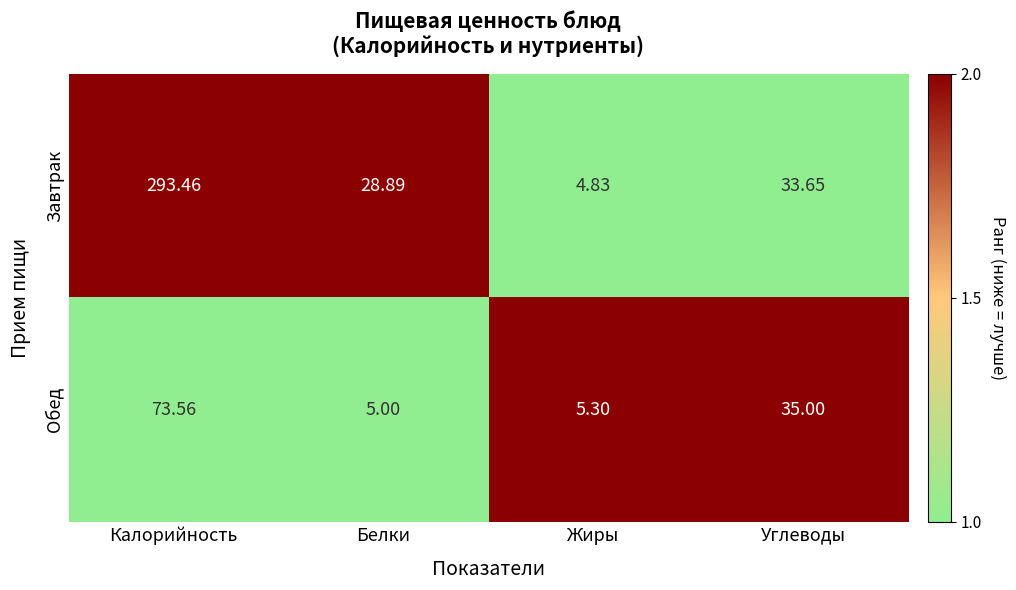

Rank the series by their maximum value, from highest to lowest.

Завтрак, Обед